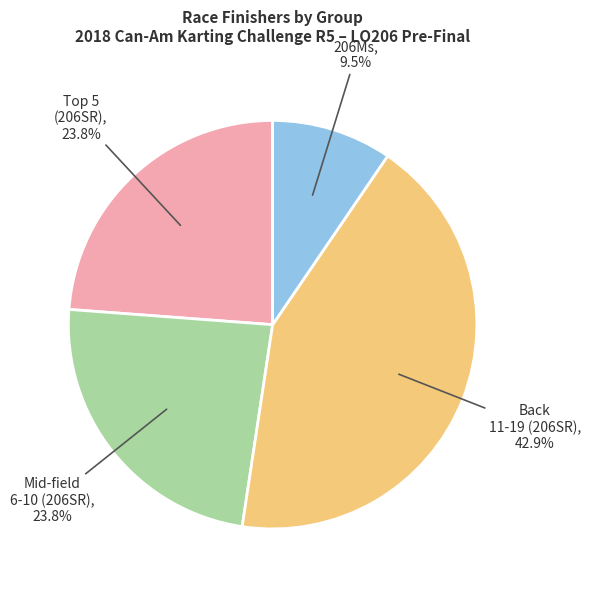

Does any single category account for the majority?

No